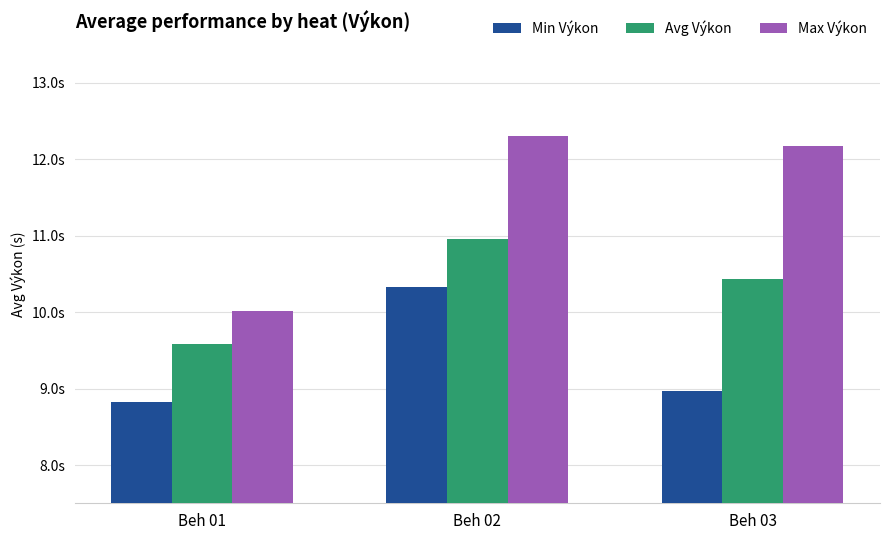

Does the chart contain stacked bars?

No